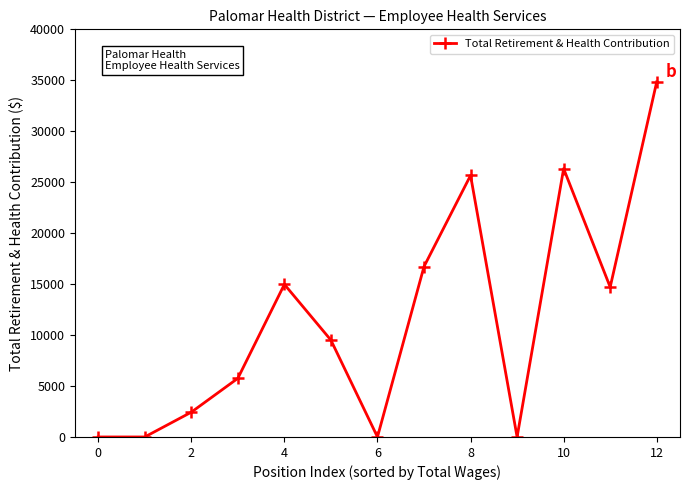

Reading left to right, what are all the values shown in this chart?

0	0	2433	5755	14974	9503	0	16721	25665	0	26332	14707	34845